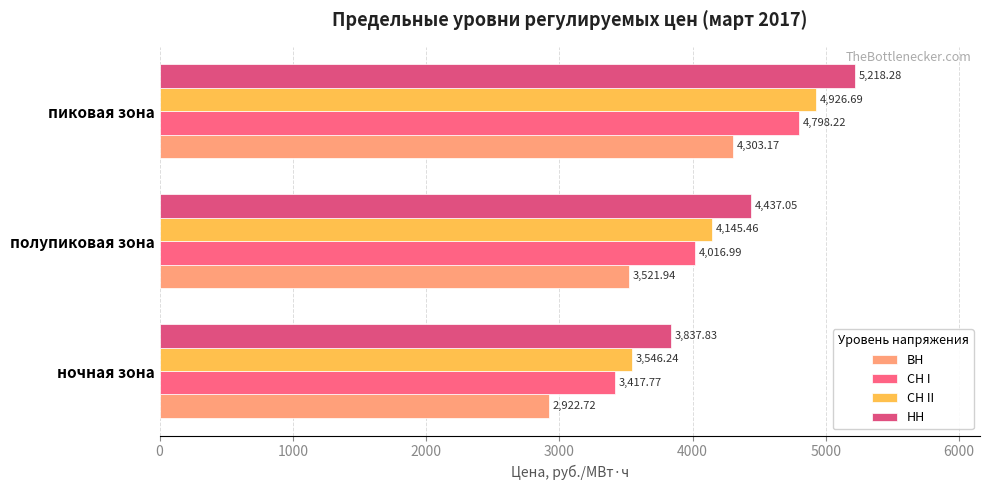

How many data points in СН I are less than 4016?

1